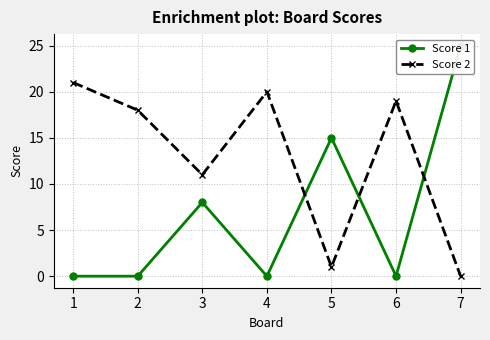

Between 1 and 6, which is larger?

1